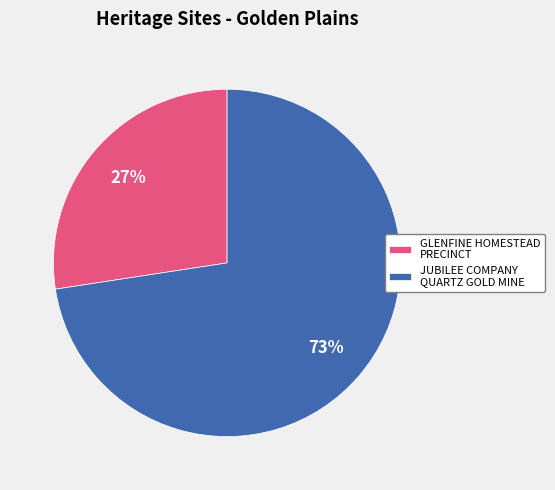

To the nearest percent, what is the average slice percentage?

50%